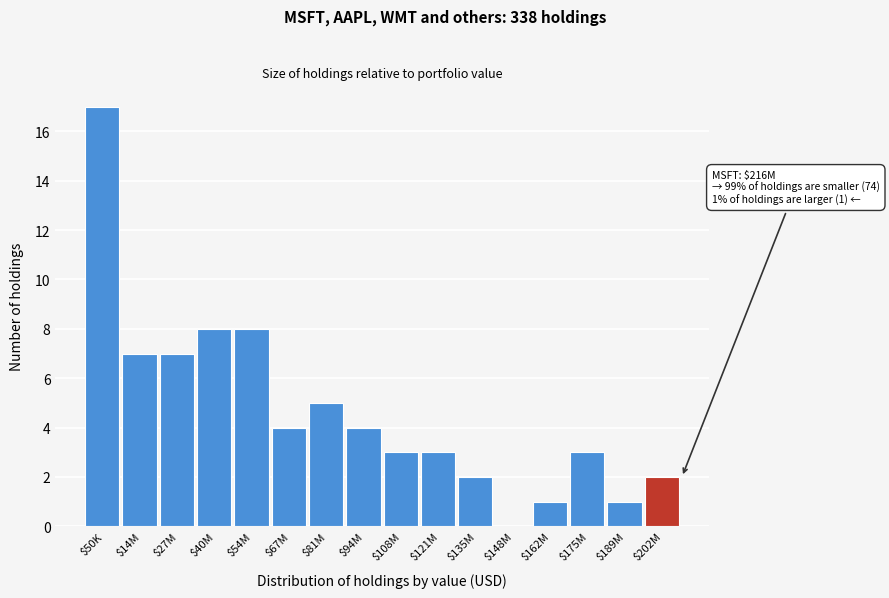

What is the greatest value displayed?

17